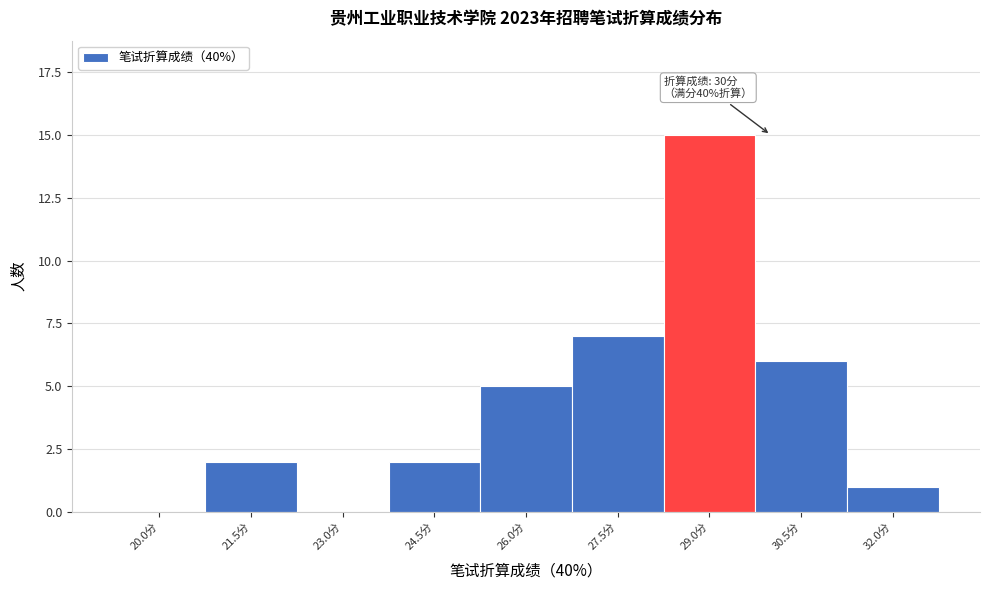

Reading left to right, what are all the values shown in this chart?

20.0分=0	21.5分=2	23.0分=0	24.5分=2	26.0分=5	27.5分=7	29.0分=15	30.5分=6	32.0分=1